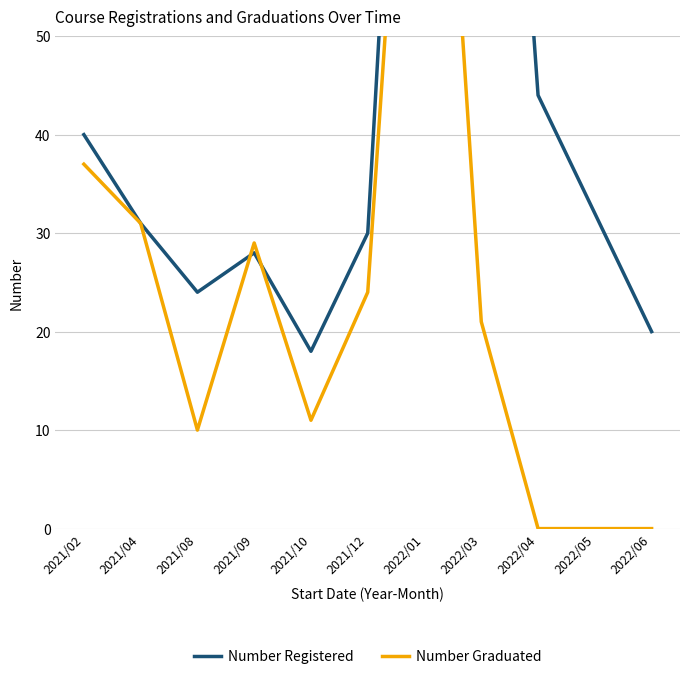

How many lines are shown in the chart?

2